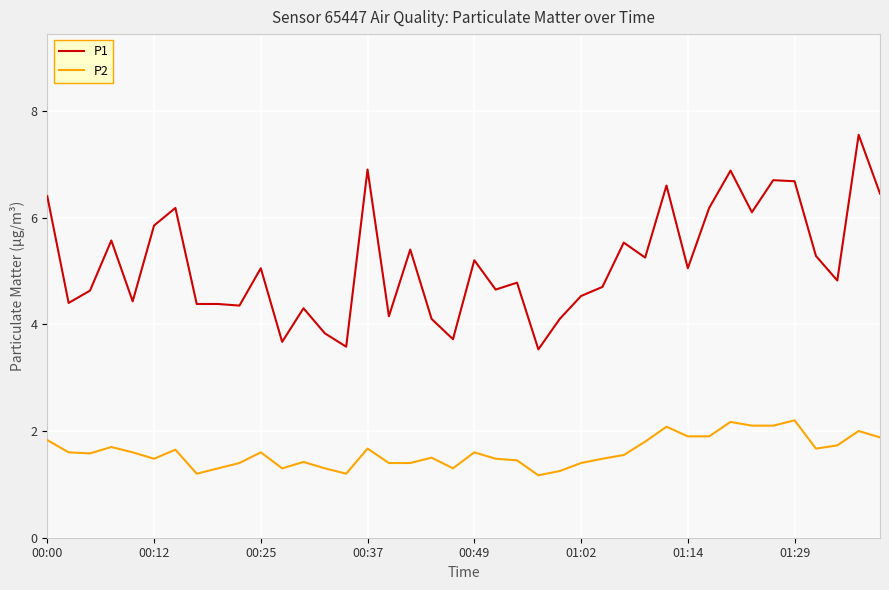

List the series in order of their overall mean, highest first.

P1, P2